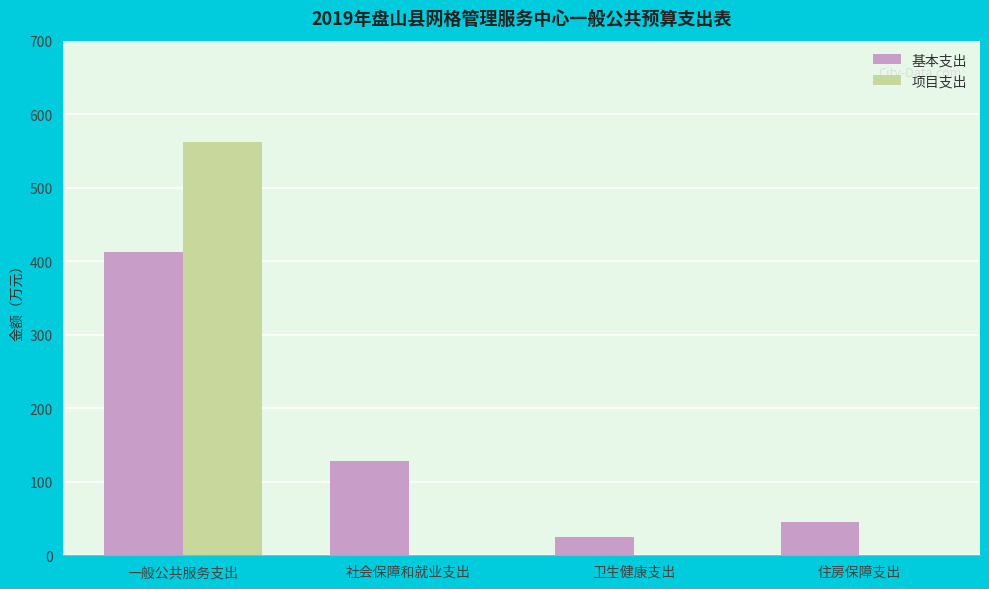

The 项目支出 series shows 339.0 at 住房保障支出. True or false?

False